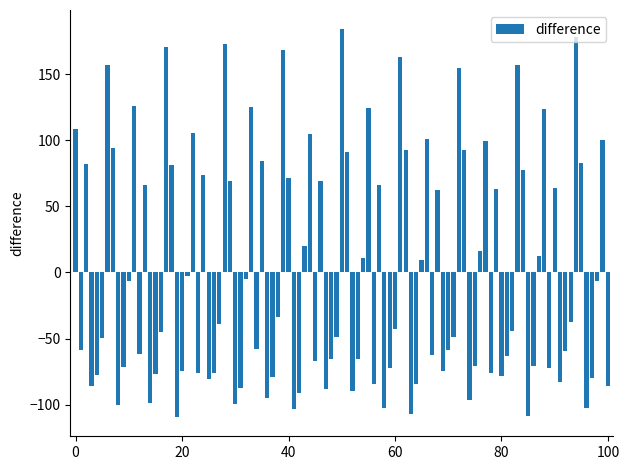

What is the maximum value shown in the chart?

184.1